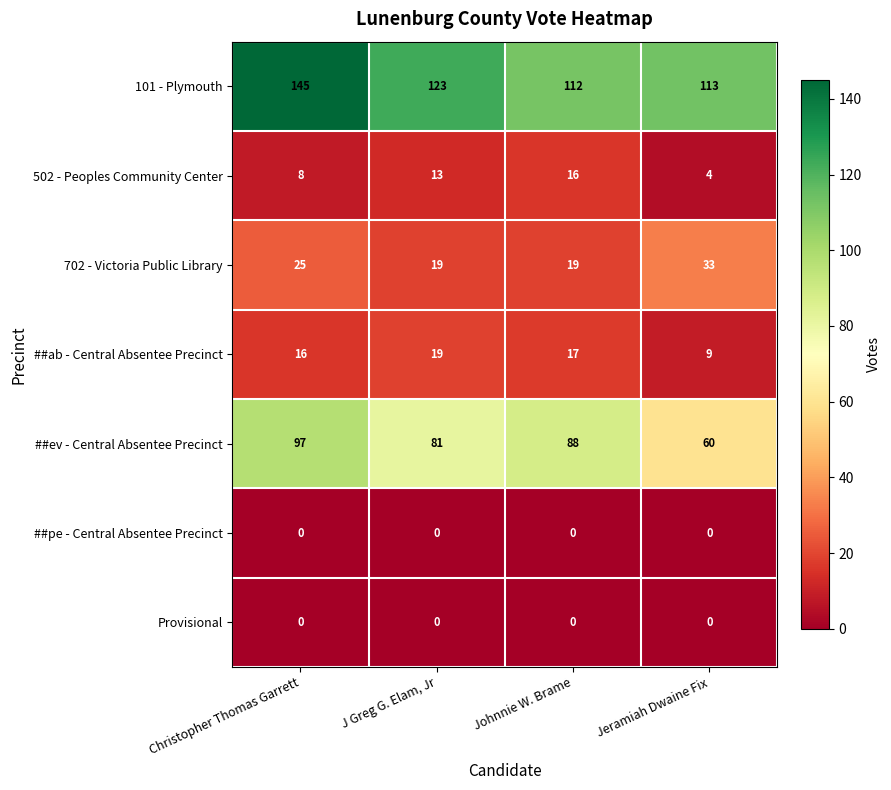

List the labels in order of 101 - Plymouth value, largest first.

Christopher Thomas Garrett, J Greg G. Elam, Jr, Jeramiah Dwaine Fix, Johnnie W. Brame